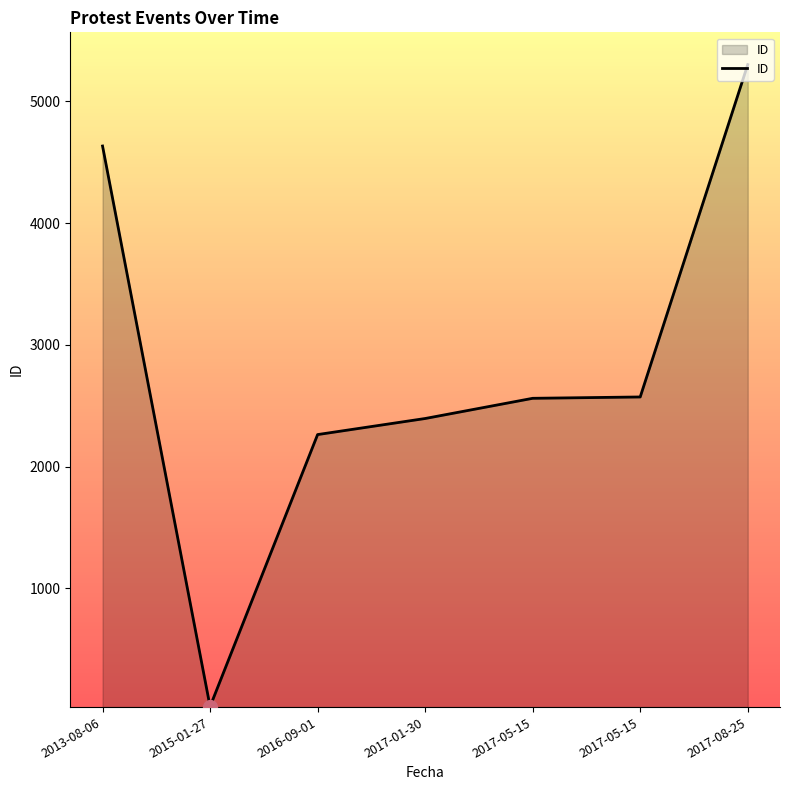

How many lines are shown in the chart?

1